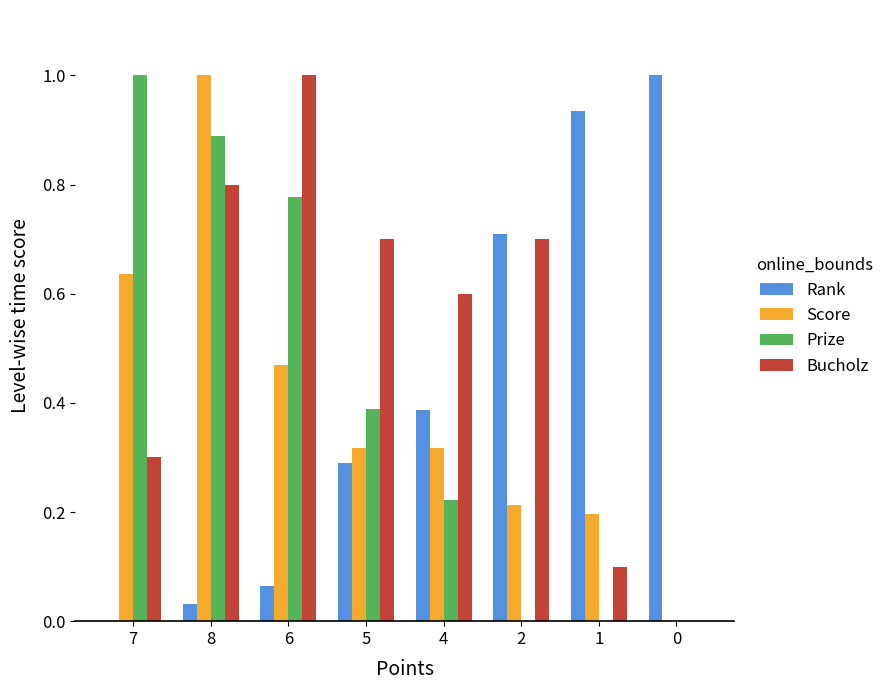

Which series changed the most between 8 and 4?

Score